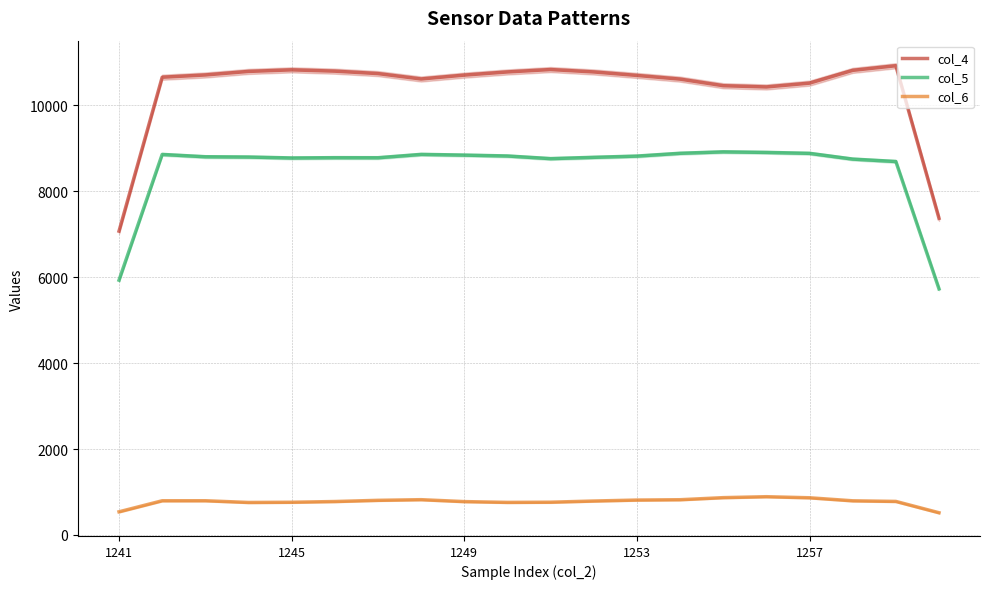

True or false: col_4 has a value of 14821.3 at 1257.

False